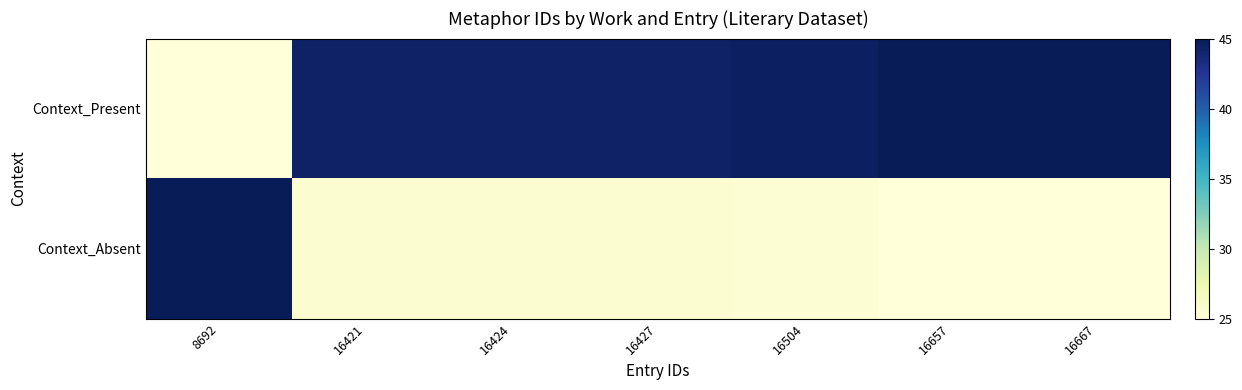

At how many categories does at least one series exceed 33?

7